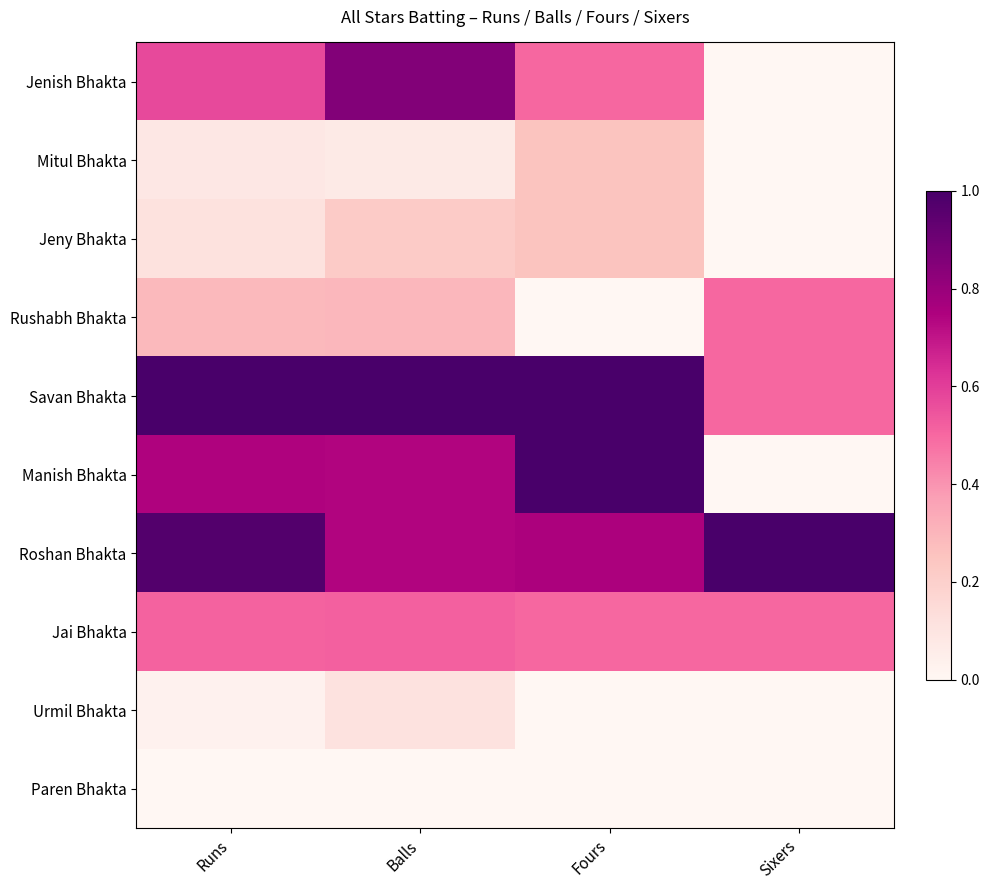

What is the difference between the highest and lowest values at Sixers?

1.0